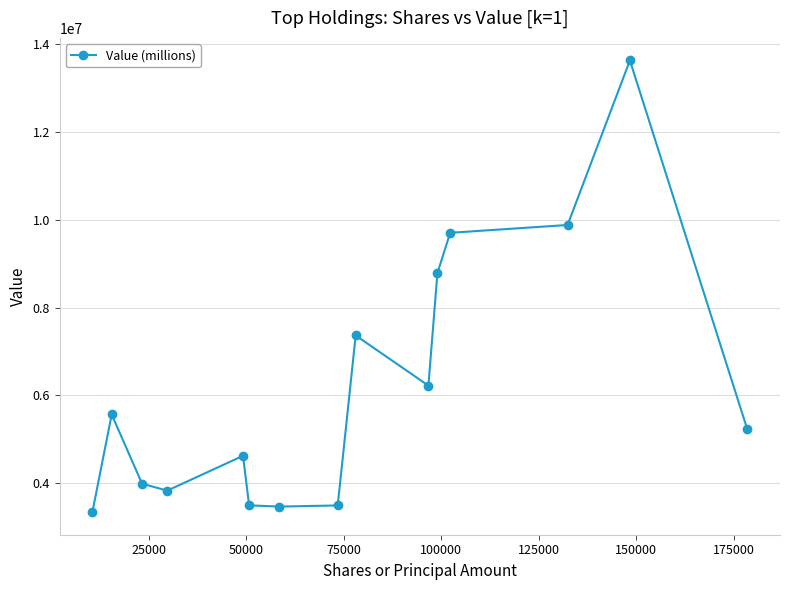

What is the smallest value displayed?

3344534